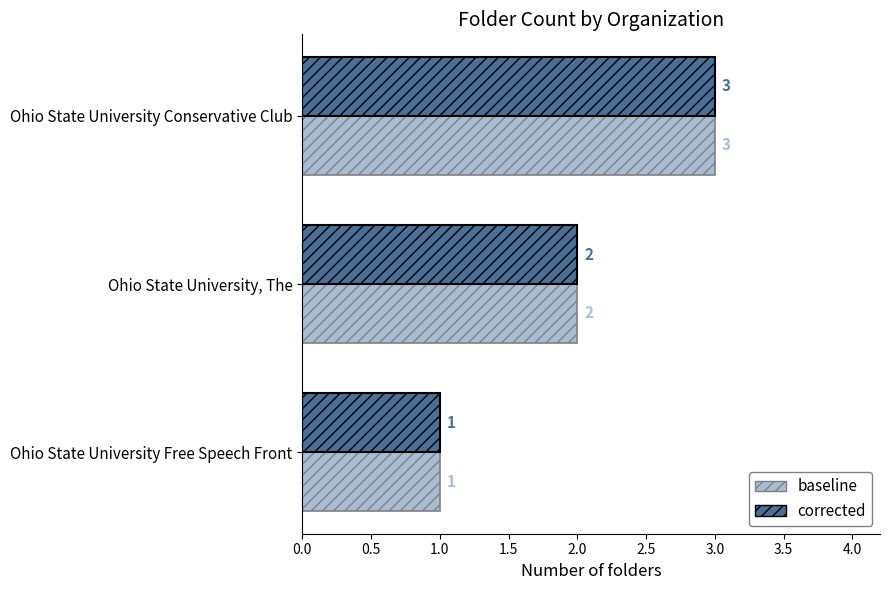

What is the maximum value for baseline?

3